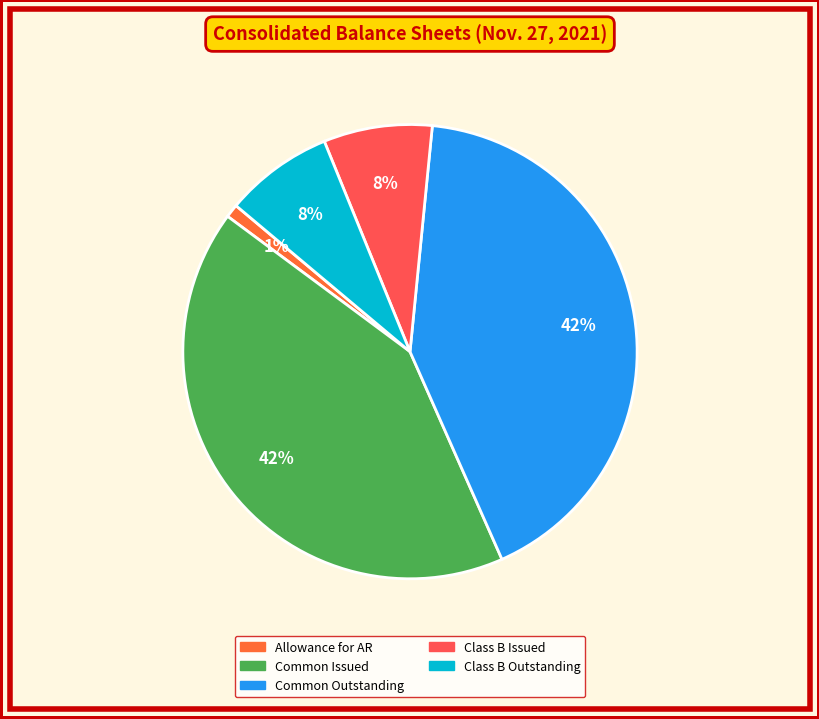

How many segments does this pie chart have?

5